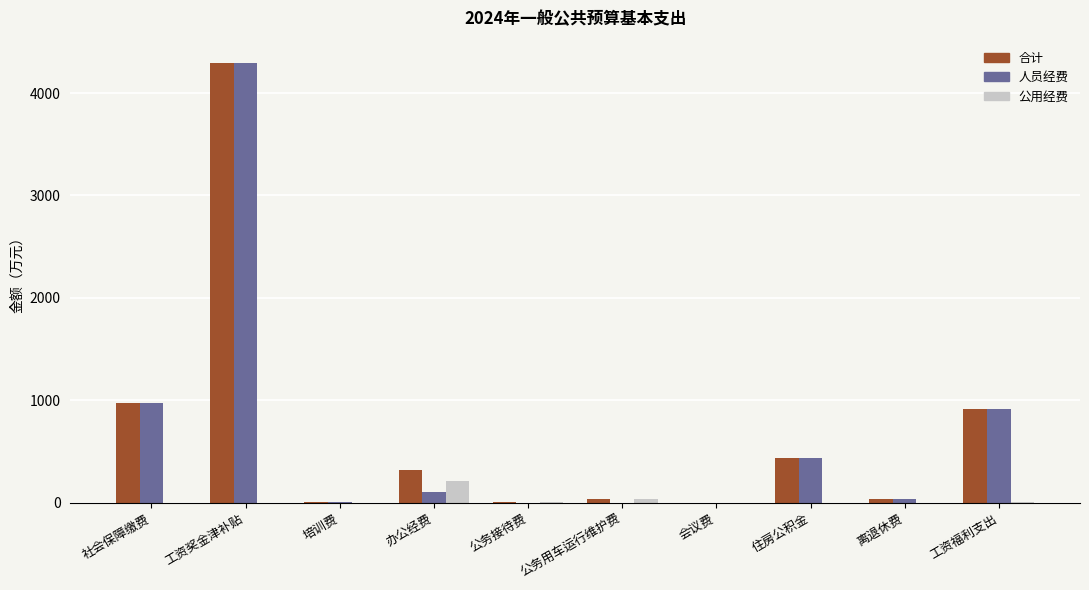

Is the value of 公用经费 at 公务用车运行维护费 greater than the value of 人员经费 at 工资奖金津补贴?

No